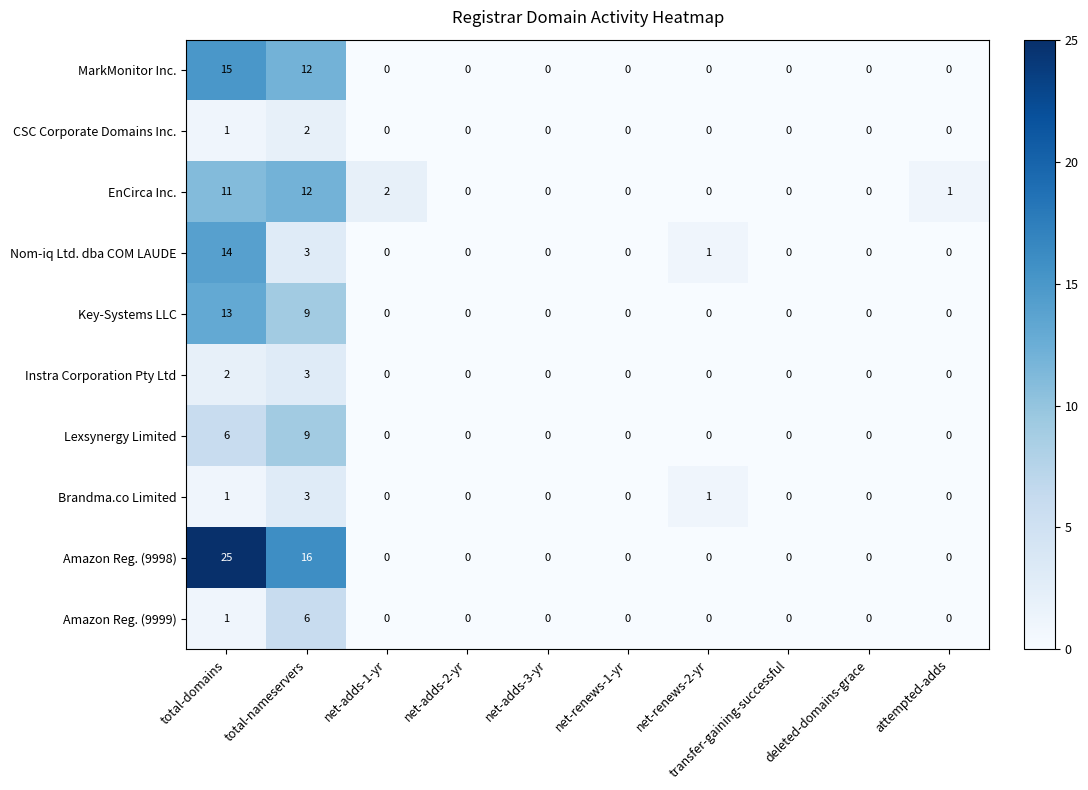

How many Amazon Reg. (9999) values are between 0 and 1?

9